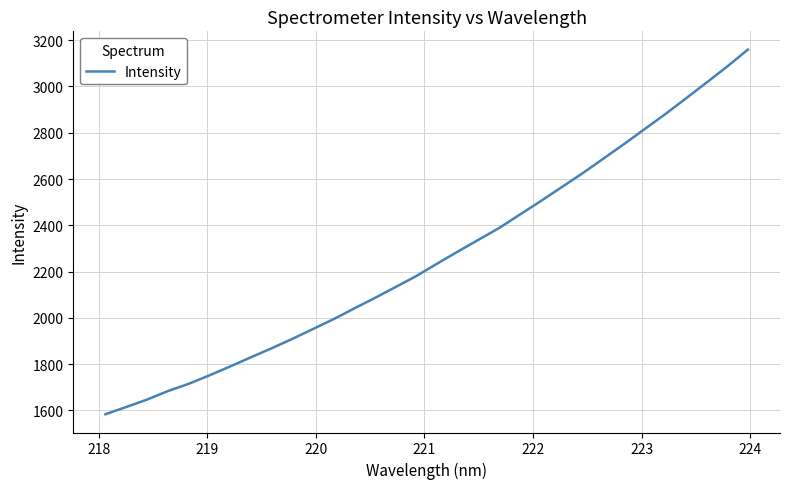

Does the chart display data point markers on the line(s)?

No